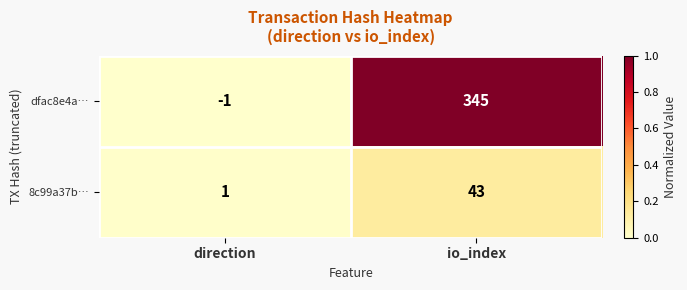

Where is 8c99a37b… nearest to the value 22?

direction